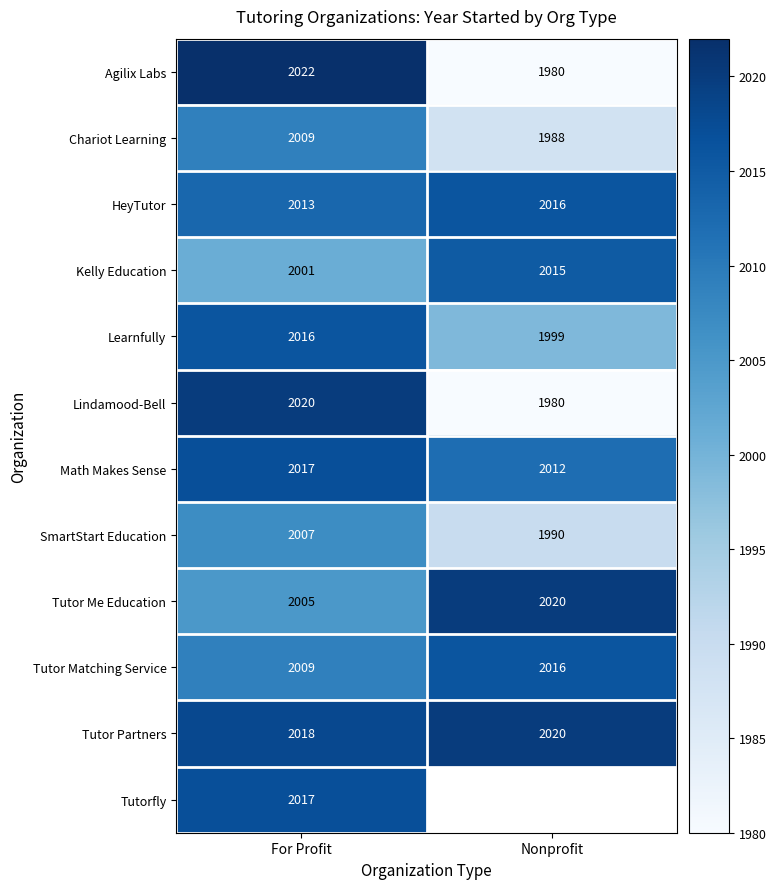

Rank the categories by Agilix Labs value from lowest to highest.

Nonprofit, For Profit